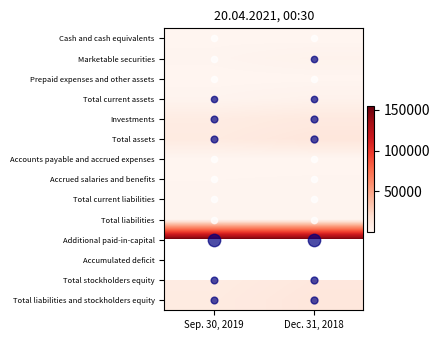

List the series in order of their peak value, lowest first.

Prepaid expenses and other assets, Accounts payable and accrued expenses, Cash and cash equivalents, Accrued salaries and benefits, Total current liabilities, Total liabilities, Marketable securities, Total current assets, Investments, Total stockholders equity, Total assets, Additional paid-in-capital, Accumulated deficit, Total liabilities and stockholders equity